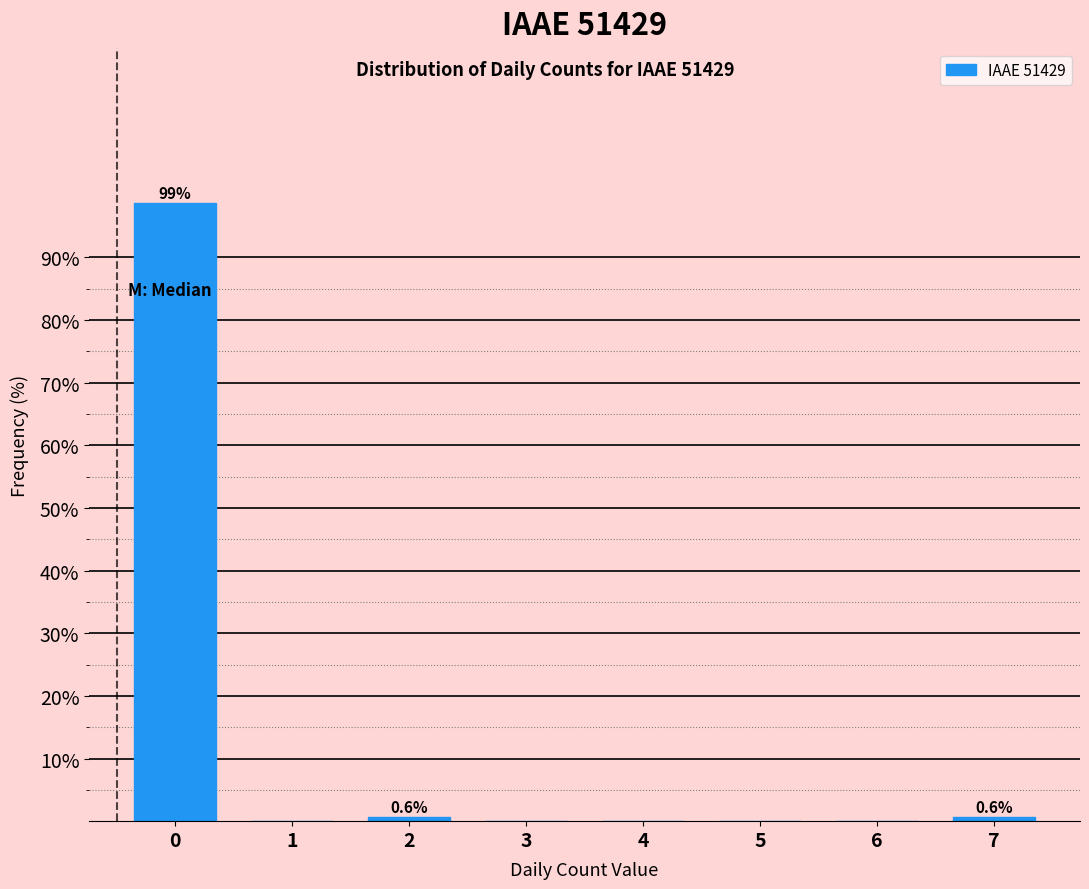

Reading left to right, transcribe all the data shown in this chart.

0=98.7	1=0.0	2=0.6	3=0.0	4=0.0	5=0.0	6=0.0	7=0.6